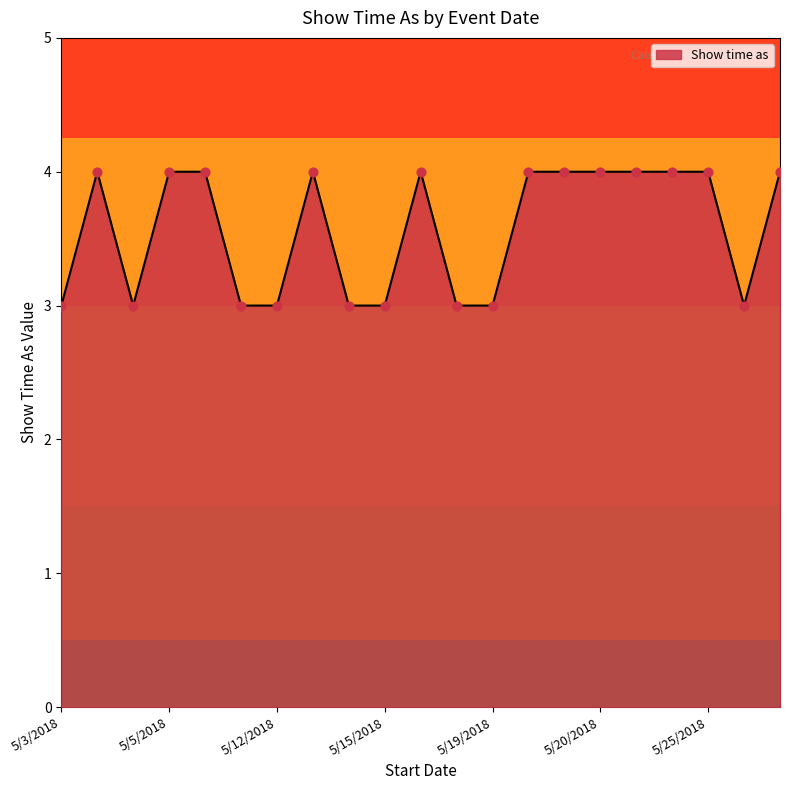

What is the greatest value displayed?

4